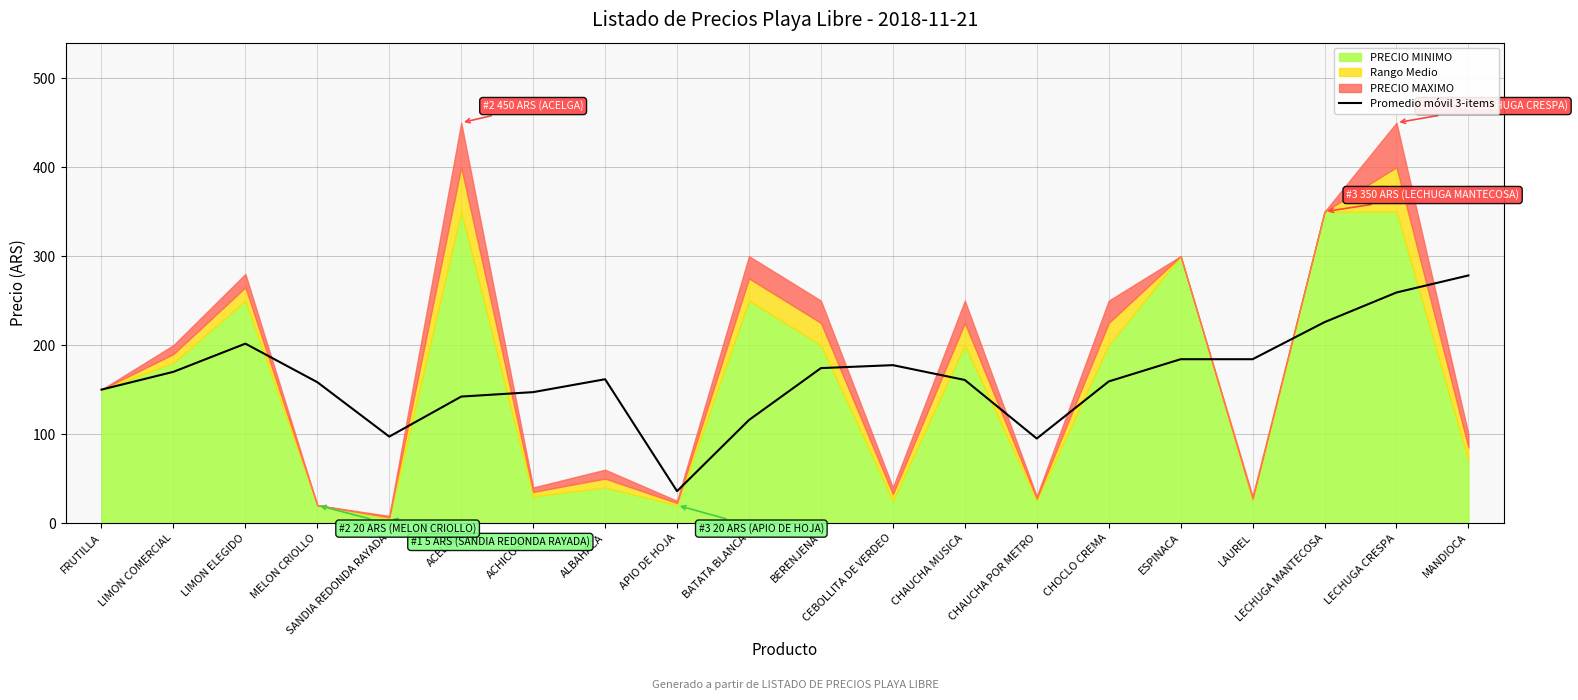

Where is the first local minimum?

SANDIA REDONDA RAYADA